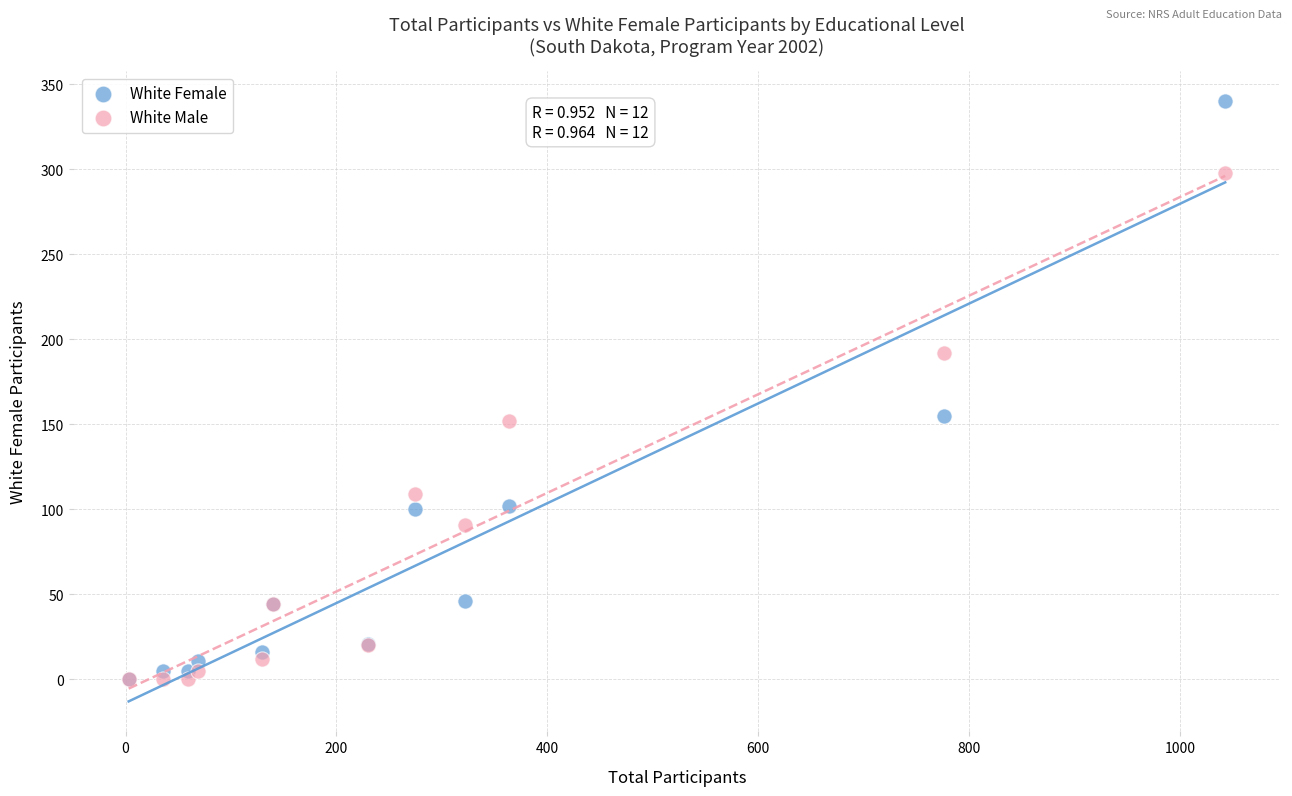

Which series contains the highest Y value?

White Female